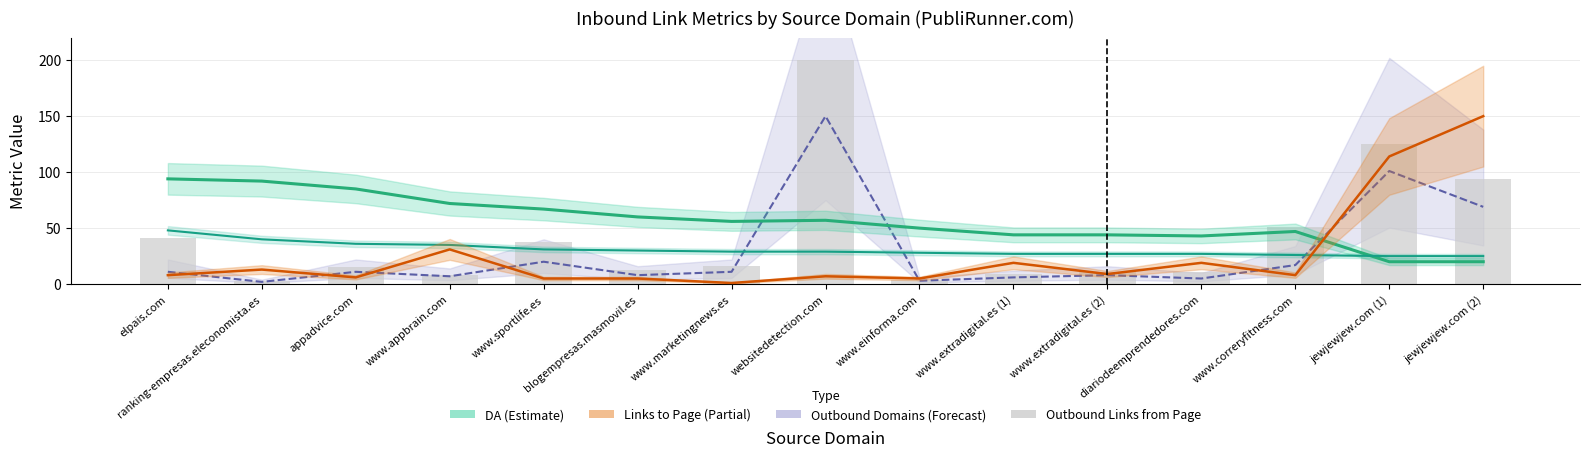

The chart shows a value of 38 at www.sportlife.es. True or false?

True